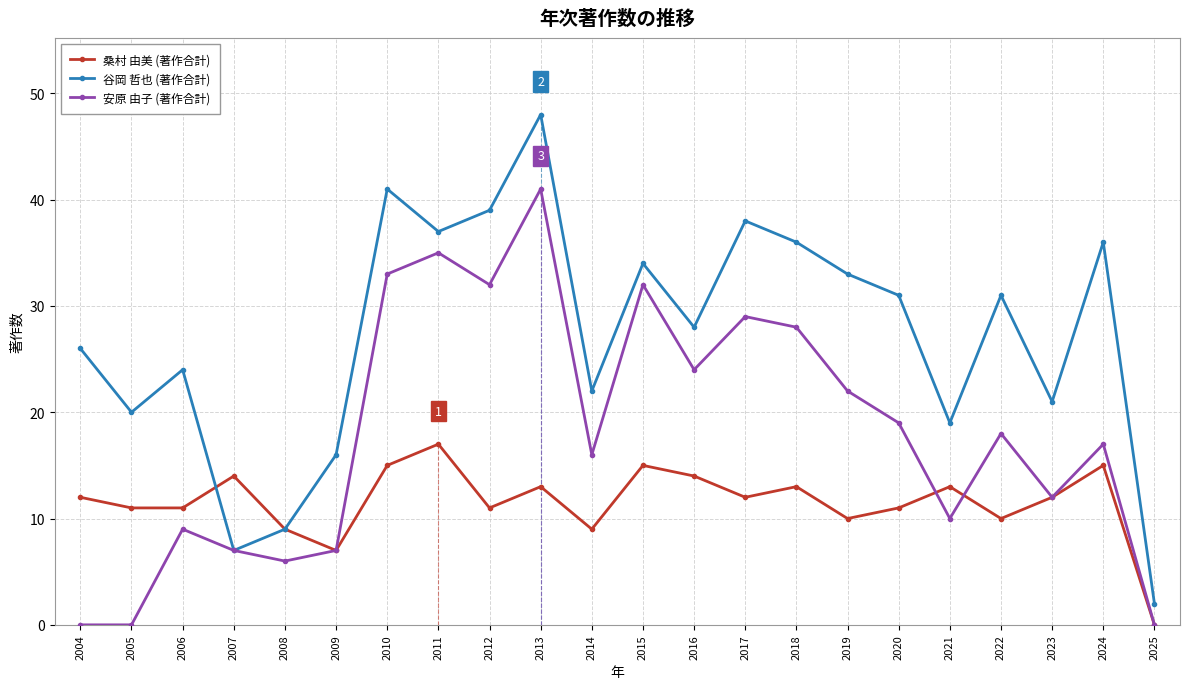

List the series in order of their peak value, lowest first.

桑村 由美 (著作合計), 安原 由子 (著作合計), 谷岡 哲也 (著作合計)